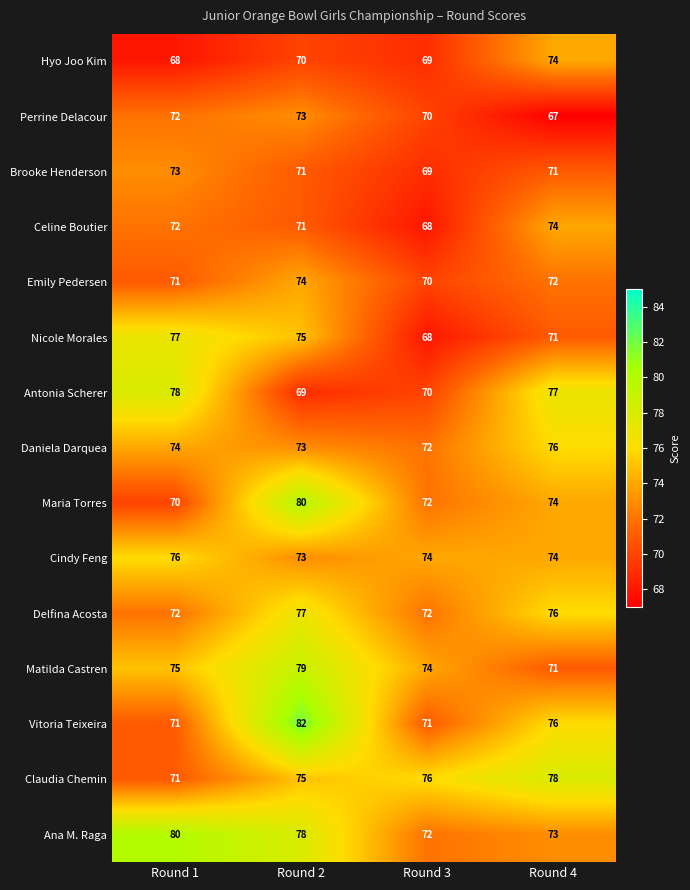

At which label does Nicole Morales first exceed 75?

Round 1